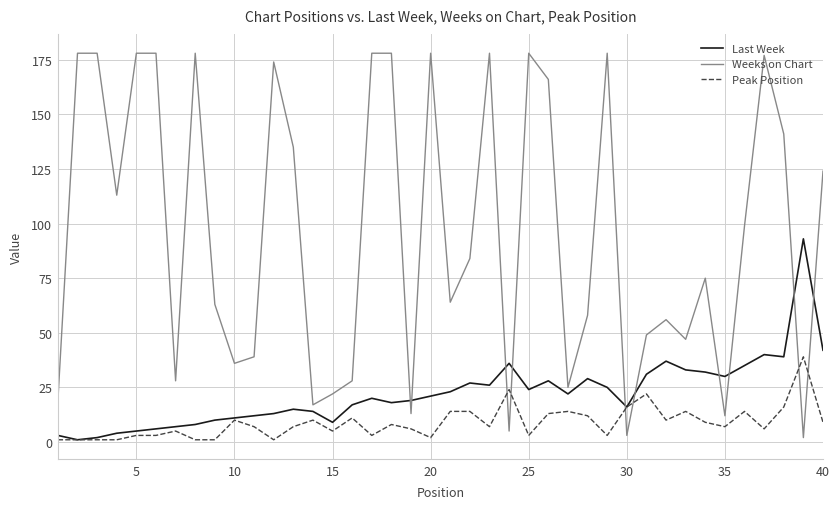

At how many categories does at least one series exceed 158?

14